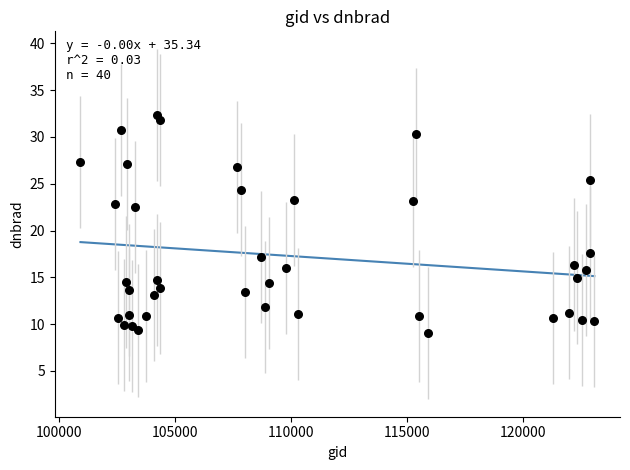

What is the range of X values (max minus min)?

22143.0